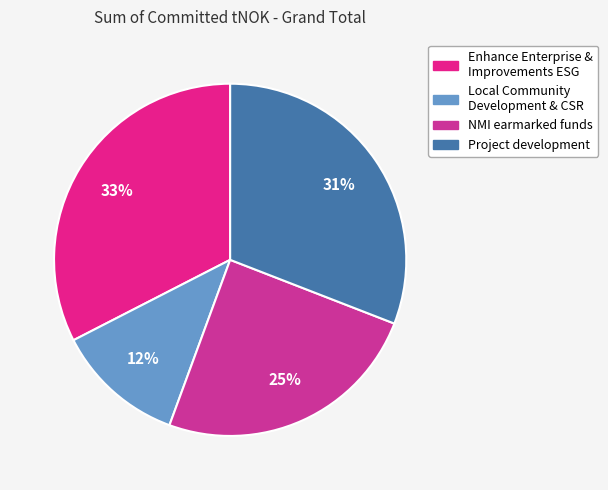

How many segments does this pie chart have?

4